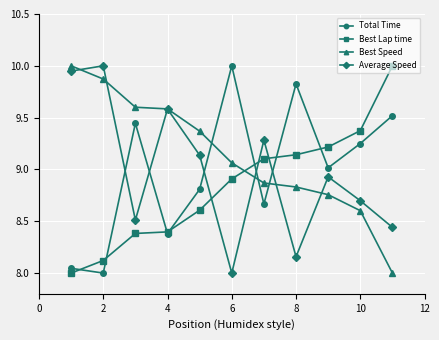

Which series has the largest total across all categories?

Best Speed